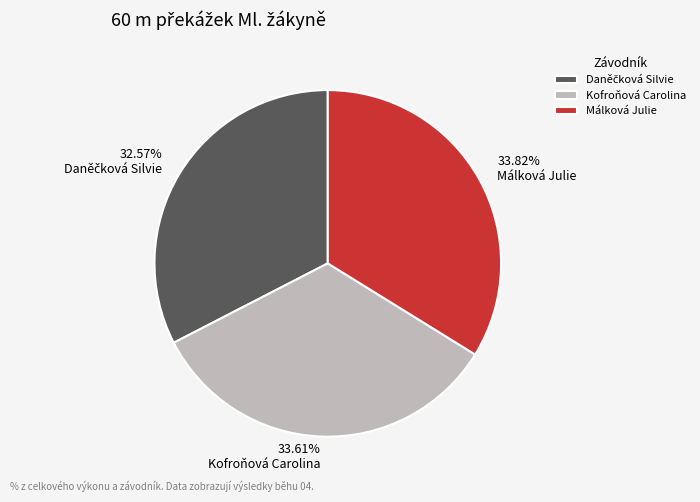

What is the ratio of the value at Kofroňová Carolina to the value at Málková Julie?

1.0